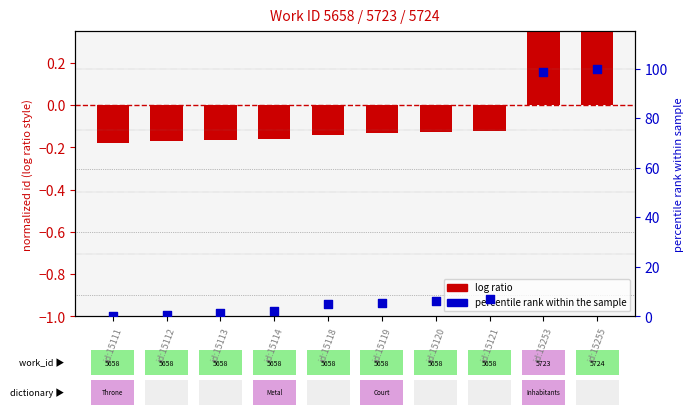

What is the ratio of the value at id:15253 to the value at id:15121?

14.2